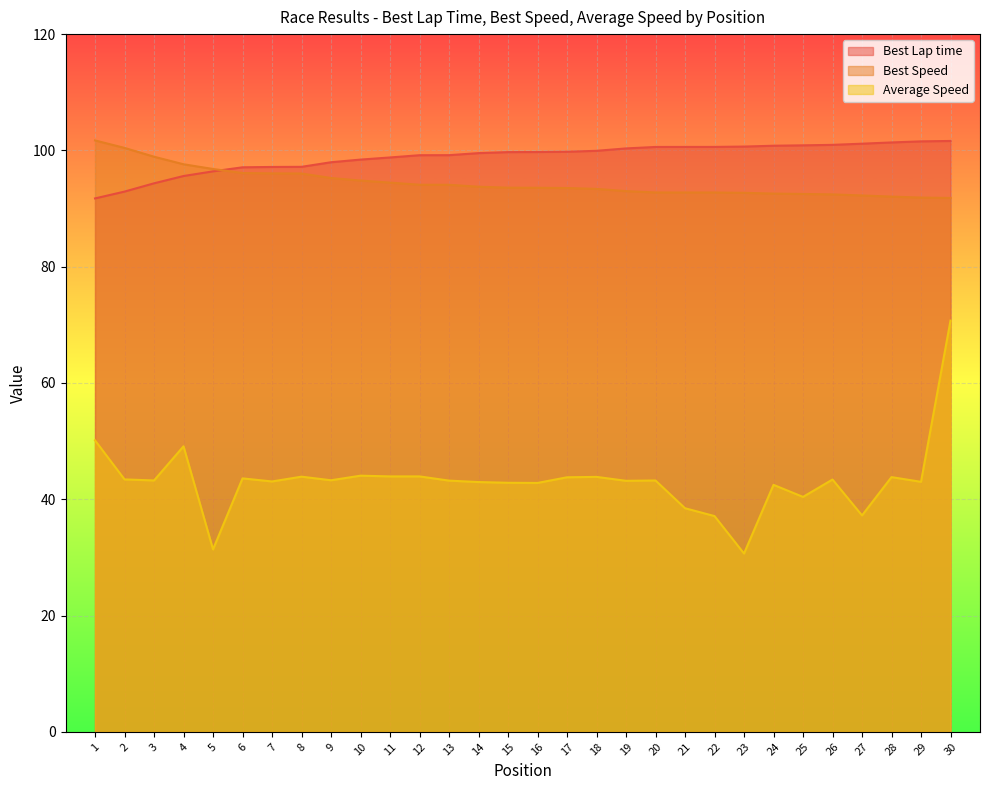

Which series changed the most between 21 and 22?

Average Speed